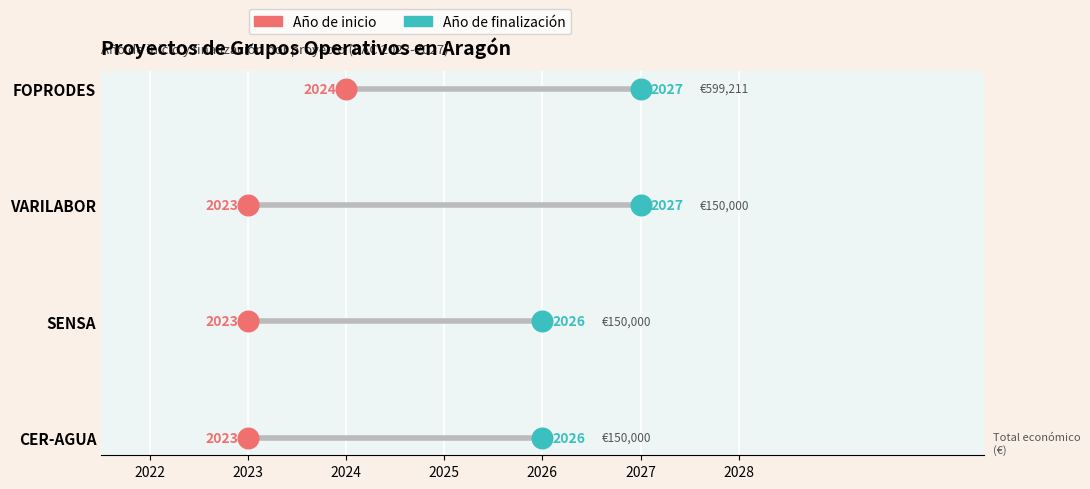

Is the value of Año de finalización at 2025 greater than the value of Año de inicio at 2022?

Yes